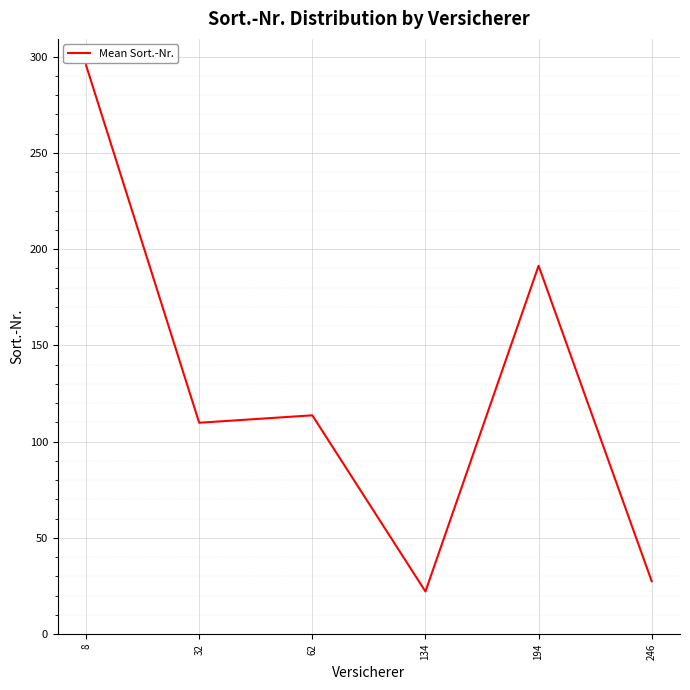

True or false: the data has more than 1 interior local peaks.

True